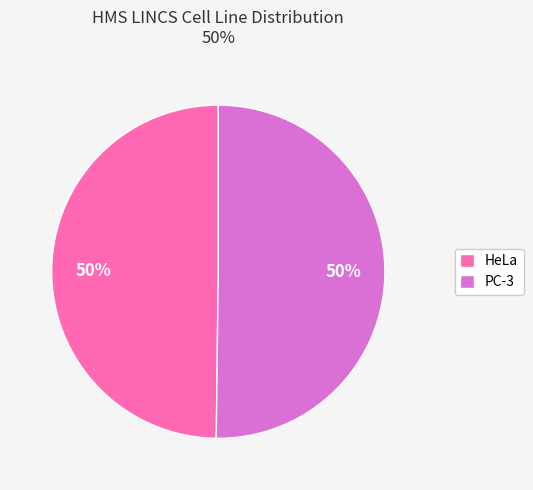

Do HeLa and PC-3 together represent more than half of the pie?

Yes